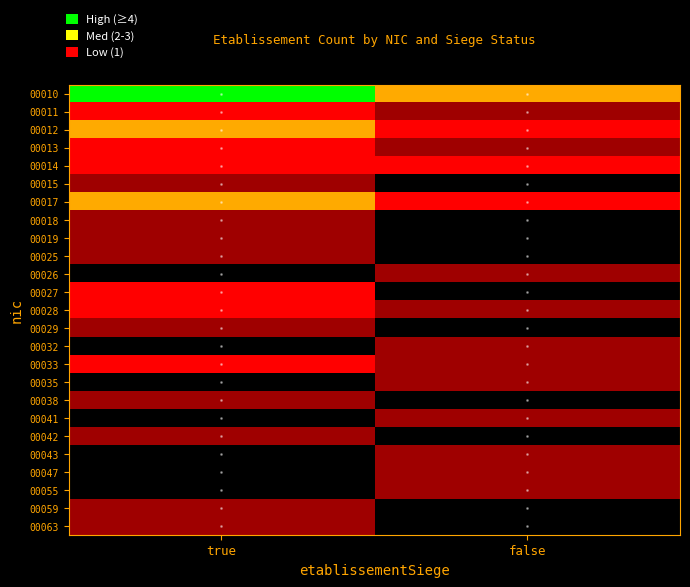

Which category has the highest value across all series?

true